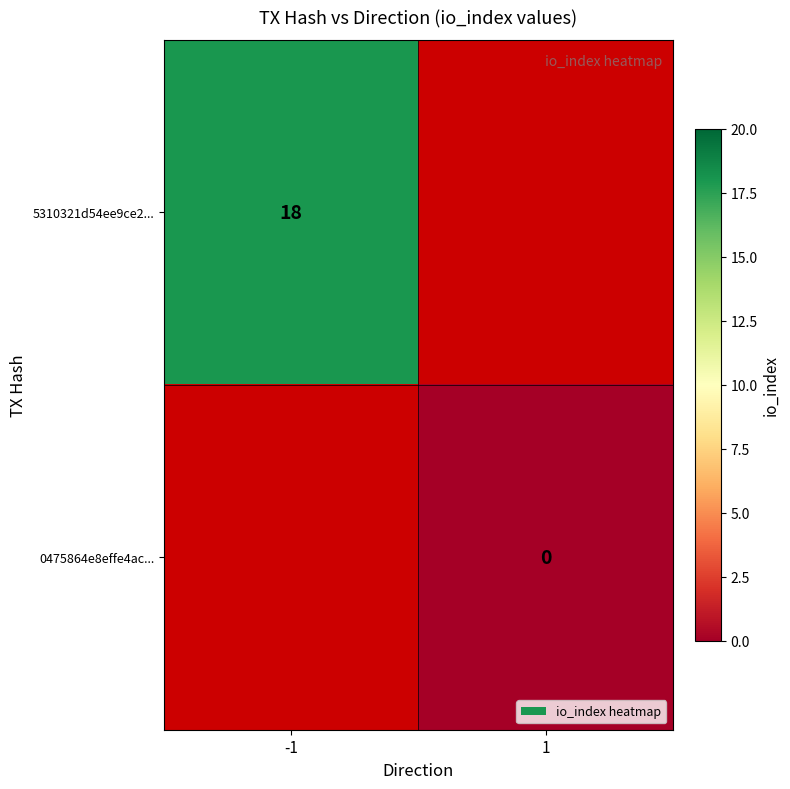

Rank the series by their average value, from lowest to highest.

5310321d54ee9ce2..., 0475864e8effe4ac...